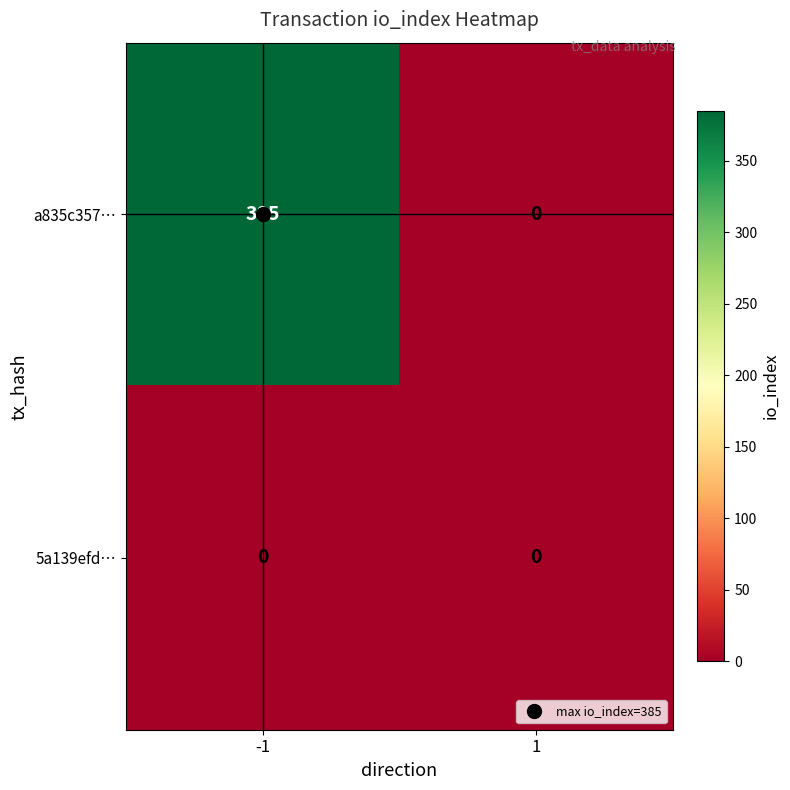

Rank the series at -1 from lowest to highest value.

5a139efd…, a835c357…